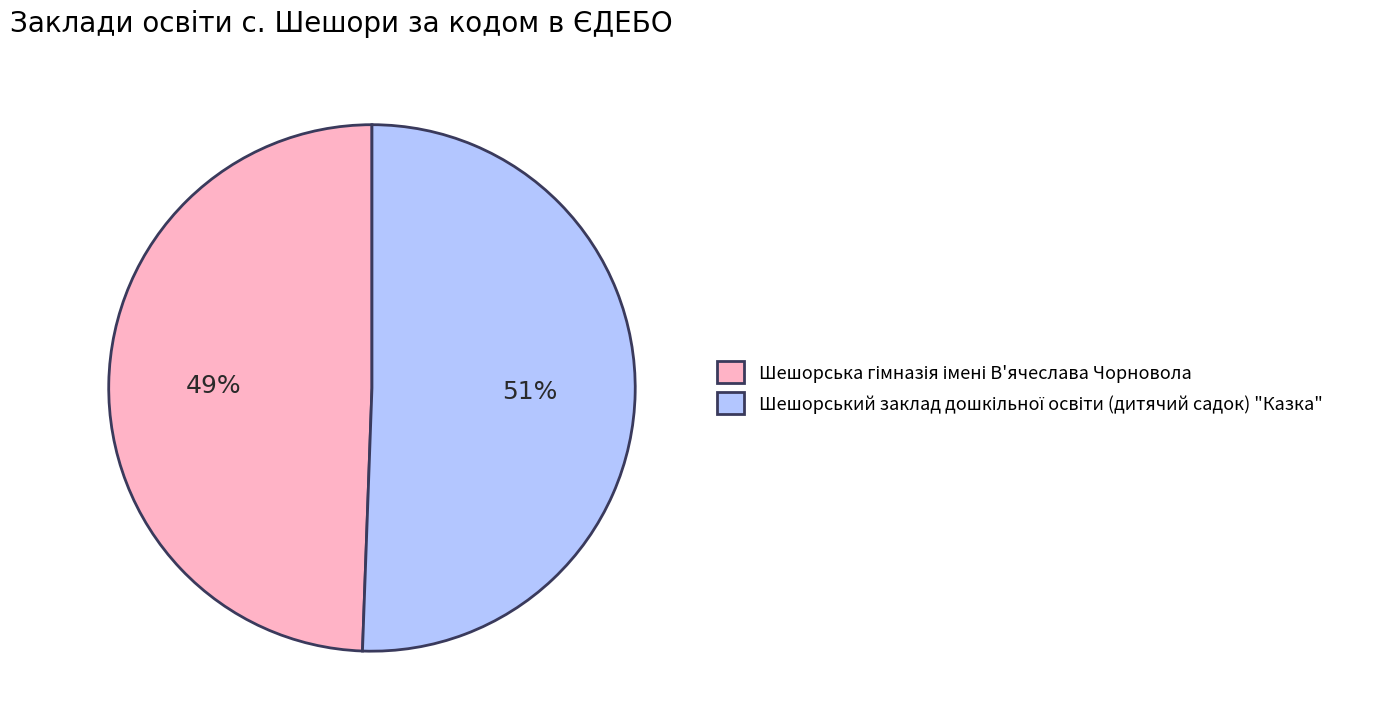

Does any single category account for the majority?

Yes